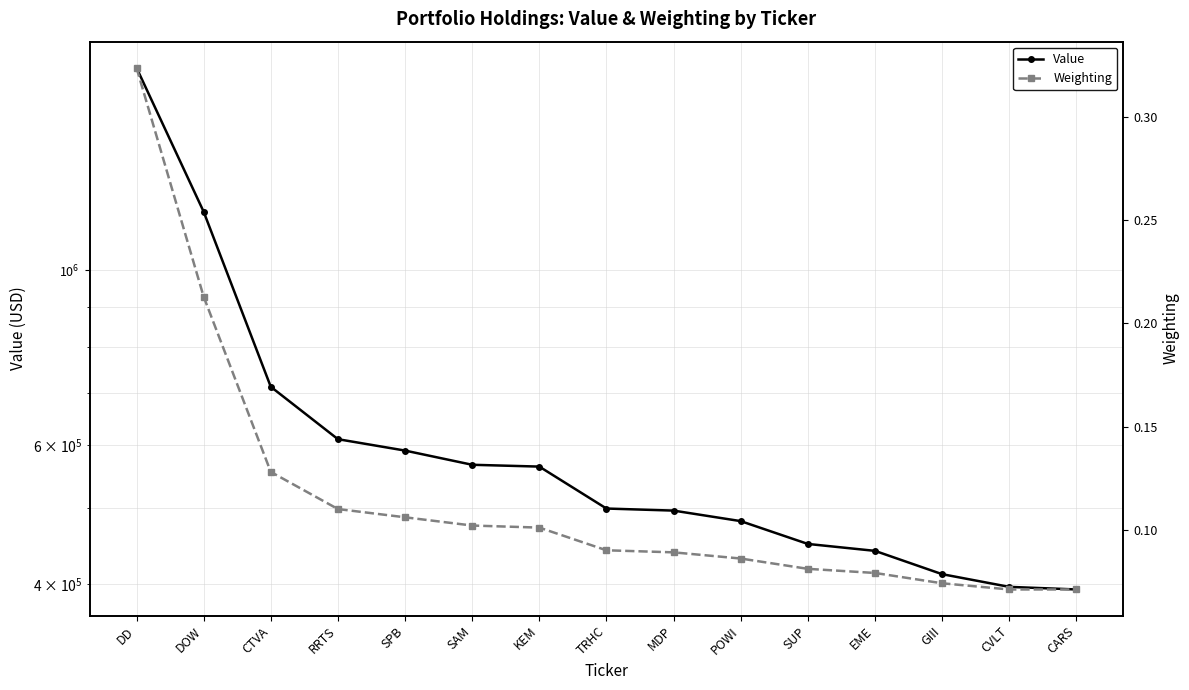

At how many categories does at least one series exceed 679797?

3